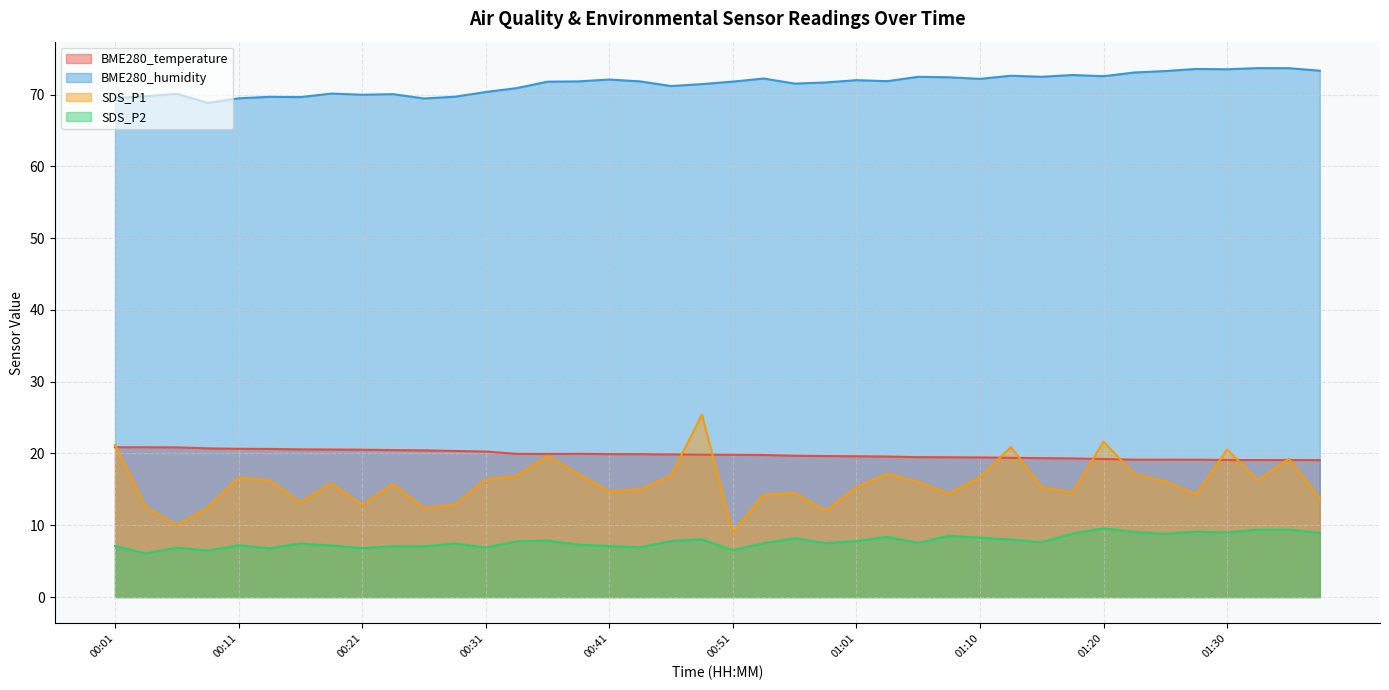

True or false: SDS_P2 has a value of 7.5 at 00:58.

True